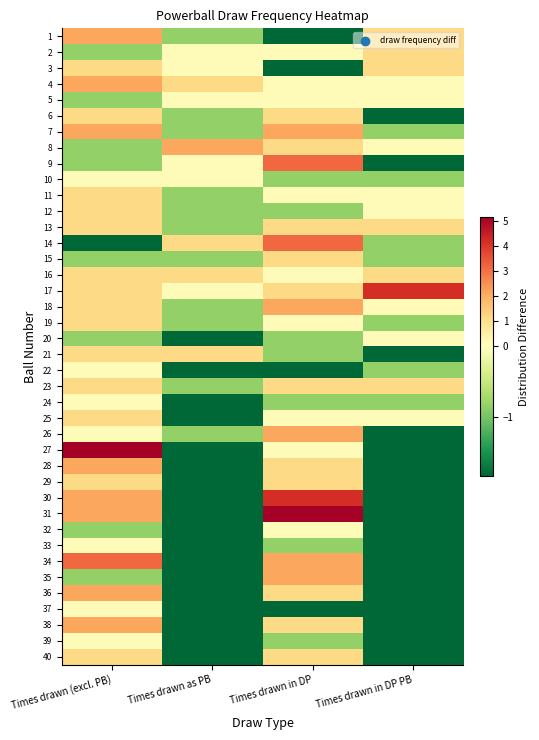

Reading left to right, transcribe all the data shown in this chart.

1: Times drawn (excl. PB)=2.2	Times drawn as PB=-0.8	Times drawn in DP=-1.8	Times drawn in DP PB=1.2
2: Times drawn (excl. PB)=-0.8	Times drawn as PB=0.2	Times drawn in DP=0.2	Times drawn in DP PB=1.2
3: Times drawn (excl. PB)=1.2	Times drawn as PB=0.2	Times drawn in DP=-1.8	Times drawn in DP PB=1.2
4: Times drawn (excl. PB)=2.2	Times drawn as PB=1.2	Times drawn in DP=0.2	Times drawn in DP PB=0.2
5: Times drawn (excl. PB)=-0.8	Times drawn as PB=0.2	Times drawn in DP=0.2	Times drawn in DP PB=0.2
6: Times drawn (excl. PB)=1.2	Times drawn as PB=-0.8	Times drawn in DP=1.2	Times drawn in DP PB=-1.8
7: Times drawn (excl. PB)=2.2	Times drawn as PB=-0.8	Times drawn in DP=2.2	Times drawn in DP PB=-0.8
8: Times drawn (excl. PB)=-0.8	Times drawn as PB=2.2	Times drawn in DP=1.2	Times drawn in DP PB=0.2
9: Times drawn (excl. PB)=-0.8	Times drawn as PB=0.2	Times drawn in DP=3.2	Times drawn in DP PB=-1.8
10: Times drawn (excl. PB)=0.2	Times drawn as PB=0.2	Times drawn in DP=-0.8	Times drawn in DP PB=-0.8
11: Times drawn (excl. PB)=1.2	Times drawn as PB=-0.8	Times drawn in DP=0.2	Times drawn in DP PB=0.2
12: Times drawn (excl. PB)=1.2	Times drawn as PB=-0.8	Times drawn in DP=-0.8	Times drawn in DP PB=0.2
13: Times drawn (excl. PB)=1.2	Times drawn as PB=-0.8	Times drawn in DP=1.2	Times drawn in DP PB=1.2
14: Times drawn (excl. PB)=-1.8	Times drawn as PB=1.2	Times drawn in DP=3.2	Times drawn in DP PB=-0.8
15: Times drawn (excl. PB)=-0.8	Times drawn as PB=-0.8	Times drawn in DP=1.2	Times drawn in DP PB=-0.8
16: Times drawn (excl. PB)=1.2	Times drawn as PB=1.2	Times drawn in DP=0.2	Times drawn in DP PB=1.2
17: Times drawn (excl. PB)=1.2	Times drawn as PB=0.2	Times drawn in DP=1.2	Times drawn in DP PB=4.2
18: Times drawn (excl. PB)=1.2	Times drawn as PB=-0.8	Times drawn in DP=2.2	Times drawn in DP PB=0.2
19: Times drawn (excl. PB)=1.2	Times drawn as PB=-0.8	Times drawn in DP=0.2	Times drawn in DP PB=-0.8
20: Times drawn (excl. PB)=-0.8	Times drawn as PB=-1.8	Times drawn in DP=-0.8	Times drawn in DP PB=0.2
21: Times drawn (excl. PB)=1.2	Times drawn as PB=1.2	Times drawn in DP=-0.8	Times drawn in DP PB=-1.8
22: Times drawn (excl. PB)=0.2	Times drawn as PB=-1.8	Times drawn in DP=-1.8	Times drawn in DP PB=-0.8
23: Times drawn (excl. PB)=1.2	Times drawn as PB=-0.8	Times drawn in DP=1.2	Times drawn in DP PB=1.2
24: Times drawn (excl. PB)=0.2	Times drawn as PB=-1.8	Times drawn in DP=-0.8	Times drawn in DP PB=-0.8
25: Times drawn (excl. PB)=1.2	Times drawn as PB=-1.8	Times drawn in DP=0.2	Times drawn in DP PB=0.2
26: Times drawn (excl. PB)=0.2	Times drawn as PB=-0.8	Times drawn in DP=2.2	Times drawn in DP PB=-1.8
27: Times drawn (excl. PB)=5.2	Times drawn as PB=-1.8	Times drawn in DP=0.2	Times drawn in DP PB=-1.8
28: Times drawn (excl. PB)=2.2	Times drawn as PB=-1.8	Times drawn in DP=1.2	Times drawn in DP PB=-1.8
29: Times drawn (excl. PB)=1.2	Times drawn as PB=-1.8	Times drawn in DP=1.2	Times drawn in DP PB=-1.8
30: Times drawn (excl. PB)=2.2	Times drawn as PB=-1.8	Times drawn in DP=4.2	Times drawn in DP PB=-1.8
31: Times drawn (excl. PB)=2.2	Times drawn as PB=-1.8	Times drawn in DP=5.2	Times drawn in DP PB=-1.8
32: Times drawn (excl. PB)=-0.8	Times drawn as PB=-1.8	Times drawn in DP=0.2	Times drawn in DP PB=-1.8
33: Times drawn (excl. PB)=0.2	Times drawn as PB=-1.8	Times drawn in DP=-0.8	Times drawn in DP PB=-1.8
34: Times drawn (excl. PB)=3.2	Times drawn as PB=-1.8	Times drawn in DP=2.2	Times drawn in DP PB=-1.8
35: Times drawn (excl. PB)=-0.8	Times drawn as PB=-1.8	Times drawn in DP=2.2	Times drawn in DP PB=-1.8
36: Times drawn (excl. PB)=2.2	Times drawn as PB=-1.8	Times drawn in DP=1.2	Times drawn in DP PB=-1.8
37: Times drawn (excl. PB)=0.2	Times drawn as PB=-1.8	Times drawn in DP=-1.8	Times drawn in DP PB=-1.8
38: Times drawn (excl. PB)=2.2	Times drawn as PB=-1.8	Times drawn in DP=1.2	Times drawn in DP PB=-1.8
39: Times drawn (excl. PB)=0.2	Times drawn as PB=-1.8	Times drawn in DP=-0.8	Times drawn in DP PB=-1.8
40: Times drawn (excl. PB)=1.2	Times drawn as PB=-1.8	Times drawn in DP=1.2	Times drawn in DP PB=-1.8